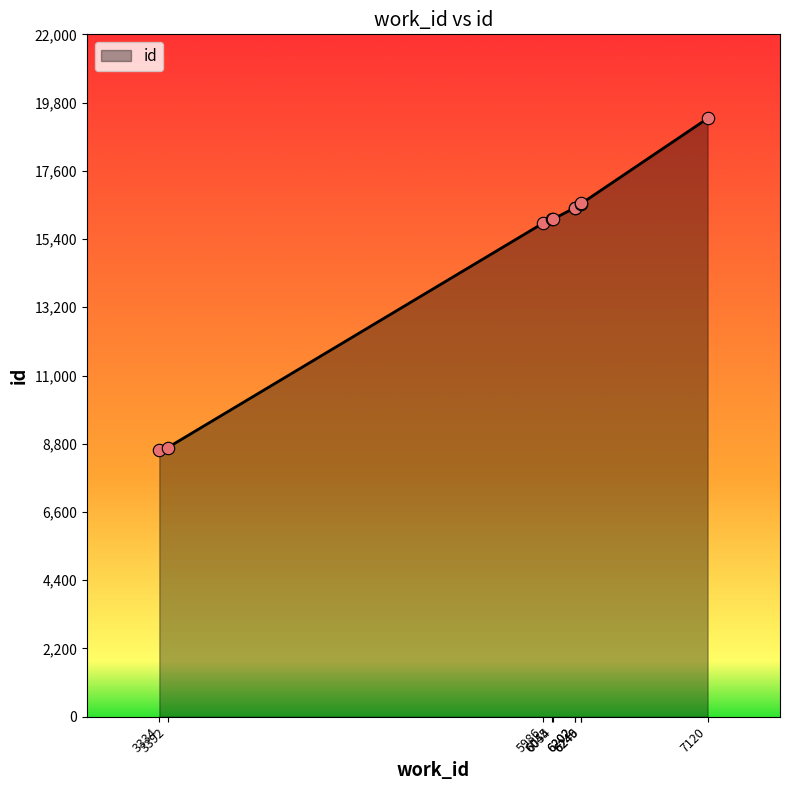

Approximately how many times larger is the value at 6249 compared to 6054?

1.0